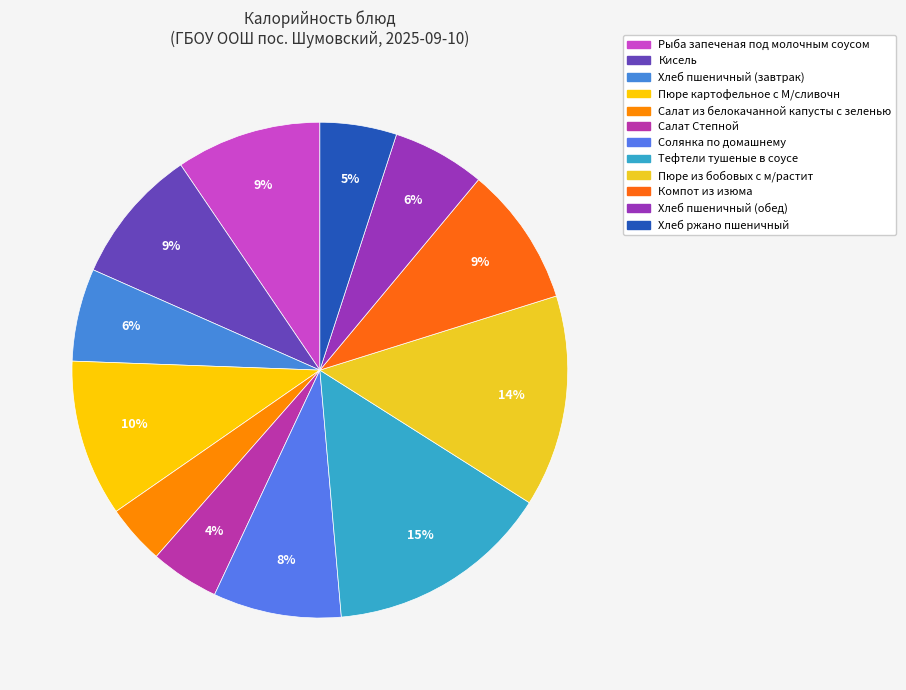

How many segments does this pie chart have?

12